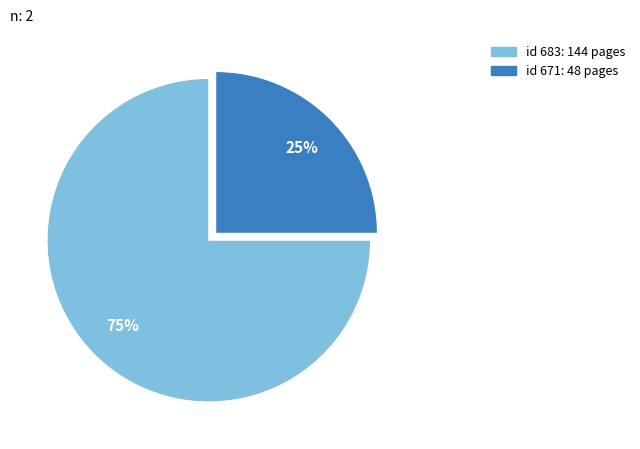

To the nearest percent, what is the average slice percentage?

50%